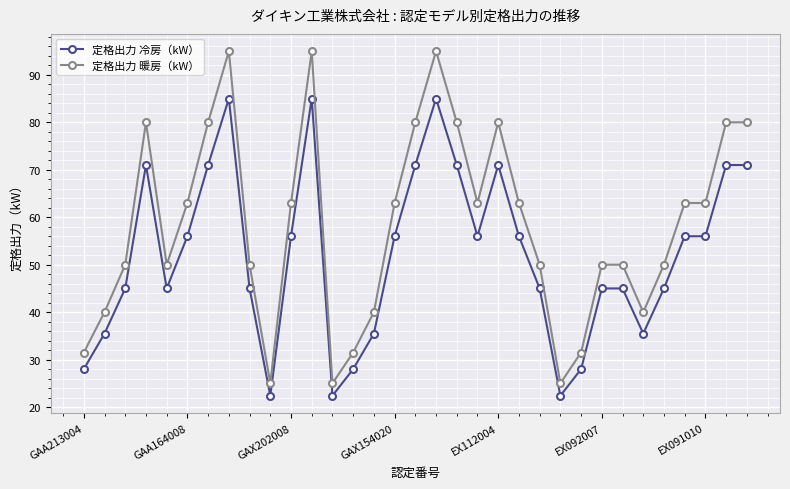

What is the sum of all 定格出力 冷房（kW） values?

1716.7